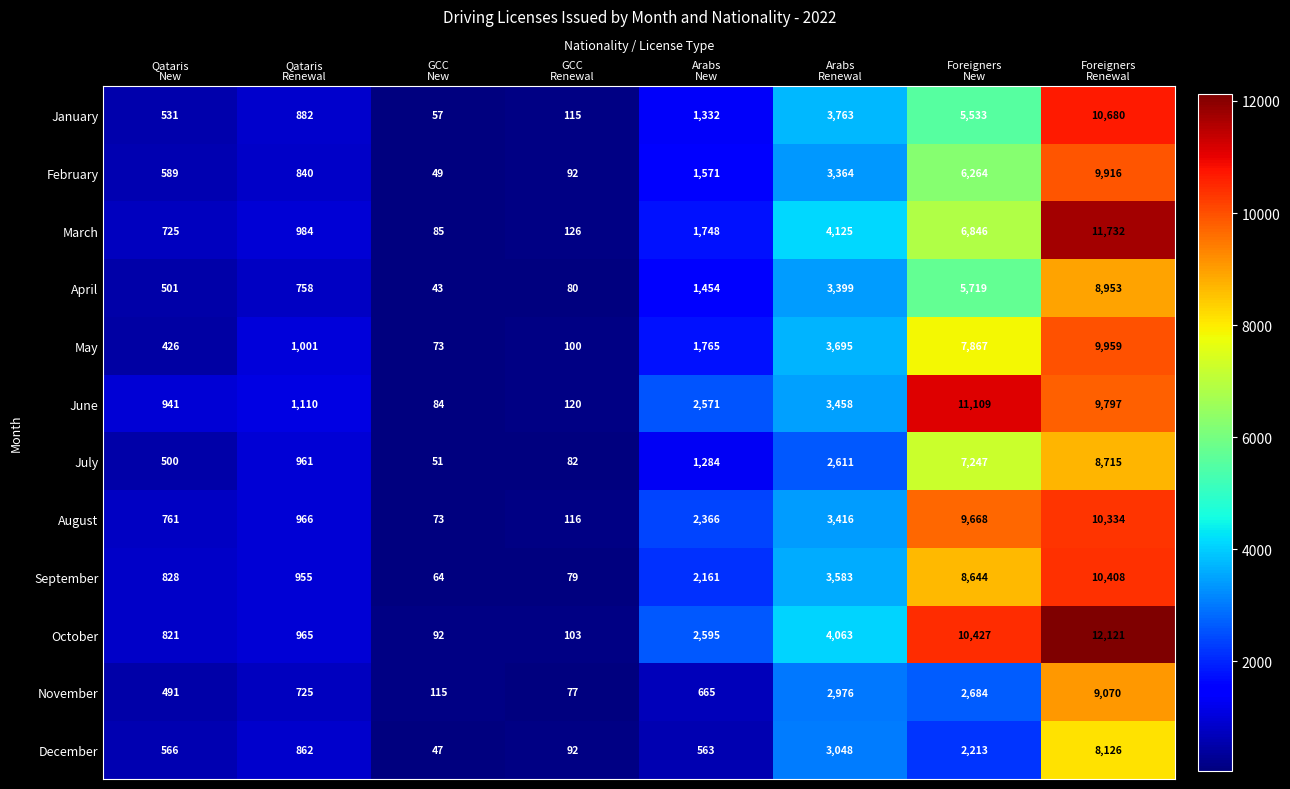

What is the difference between the second highest and minimum values in the August series?

9595